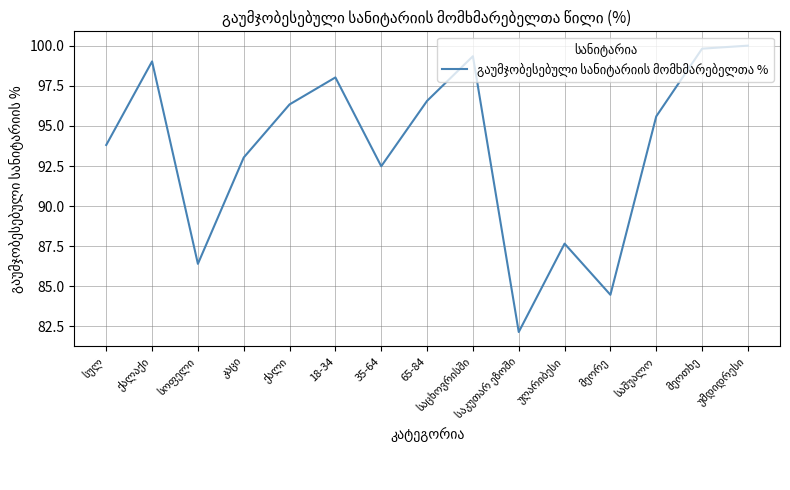

What is the difference between the maximum and minimum values?

17.8